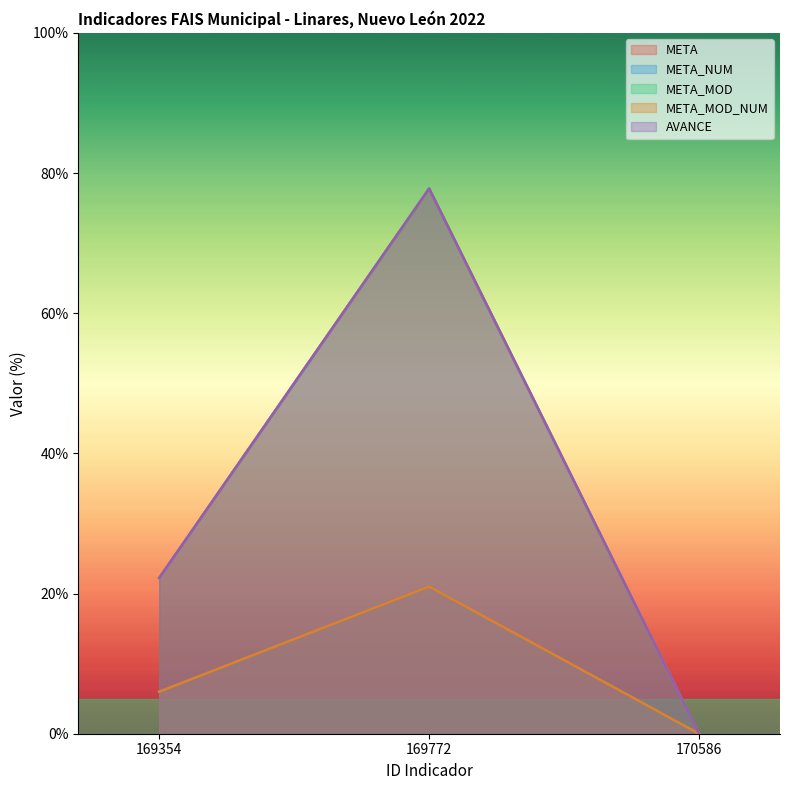

At which label does AVANCE reach its minimum?

170586